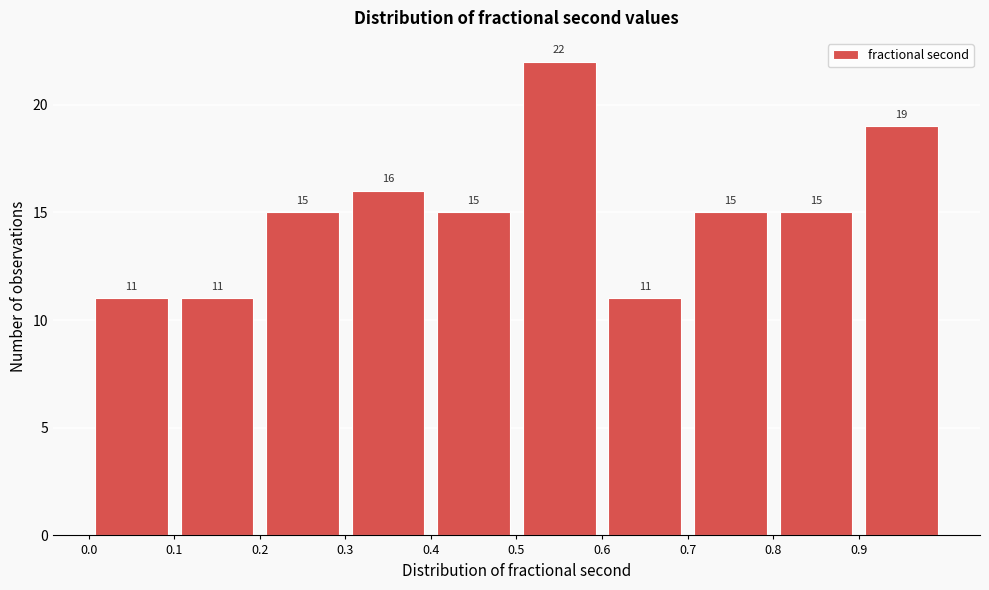

Reading left to right, list every bar in this chart as the range it spans on the x-axis followed by its height.

0.0 to 0.1: 11
0.1 to 0.2: 11
0.2 to 0.3: 15
0.3 to 0.4: 16
0.4 to 0.5: 15
0.5 to 0.6: 22
0.6 to 0.7: 11
0.7 to 0.8: 15
0.8 to 0.9: 15
0.9 to 1.0: 19